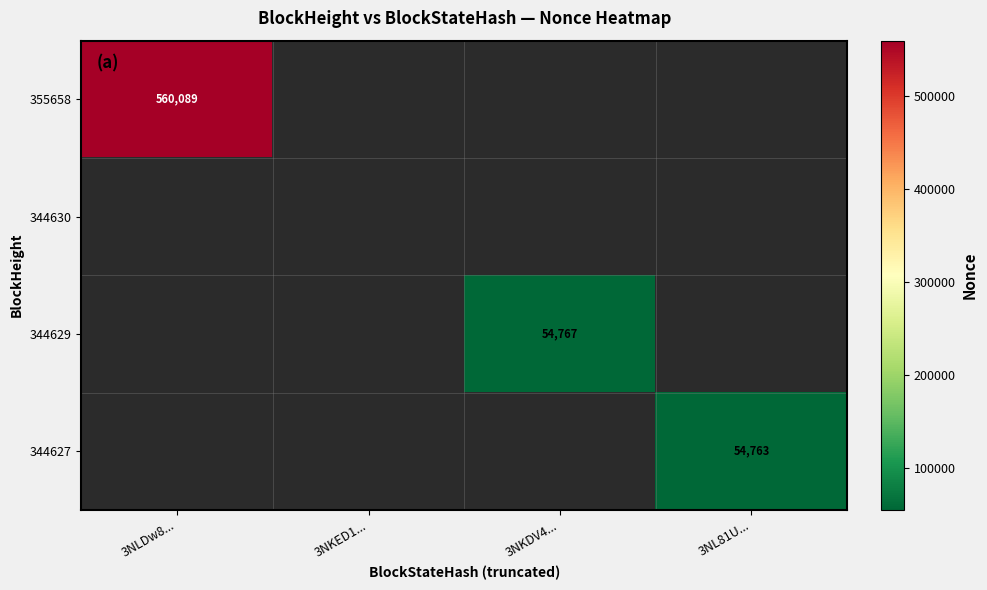

Is it true that 344627 equals 54763 at 3NL81U...?

True